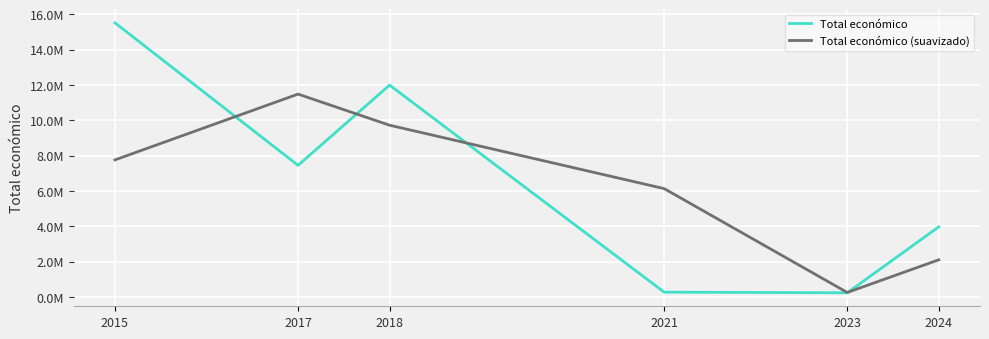

What is the sum of all Total económico values?

39463323.0